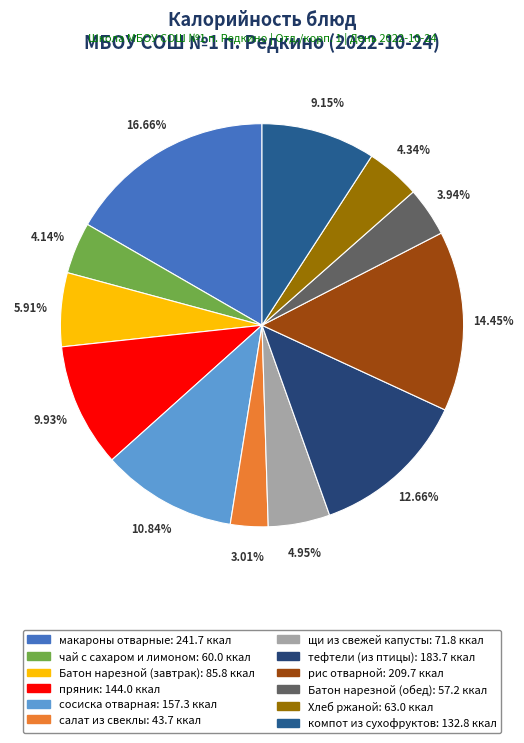

Count the number of slices in the pie.

12